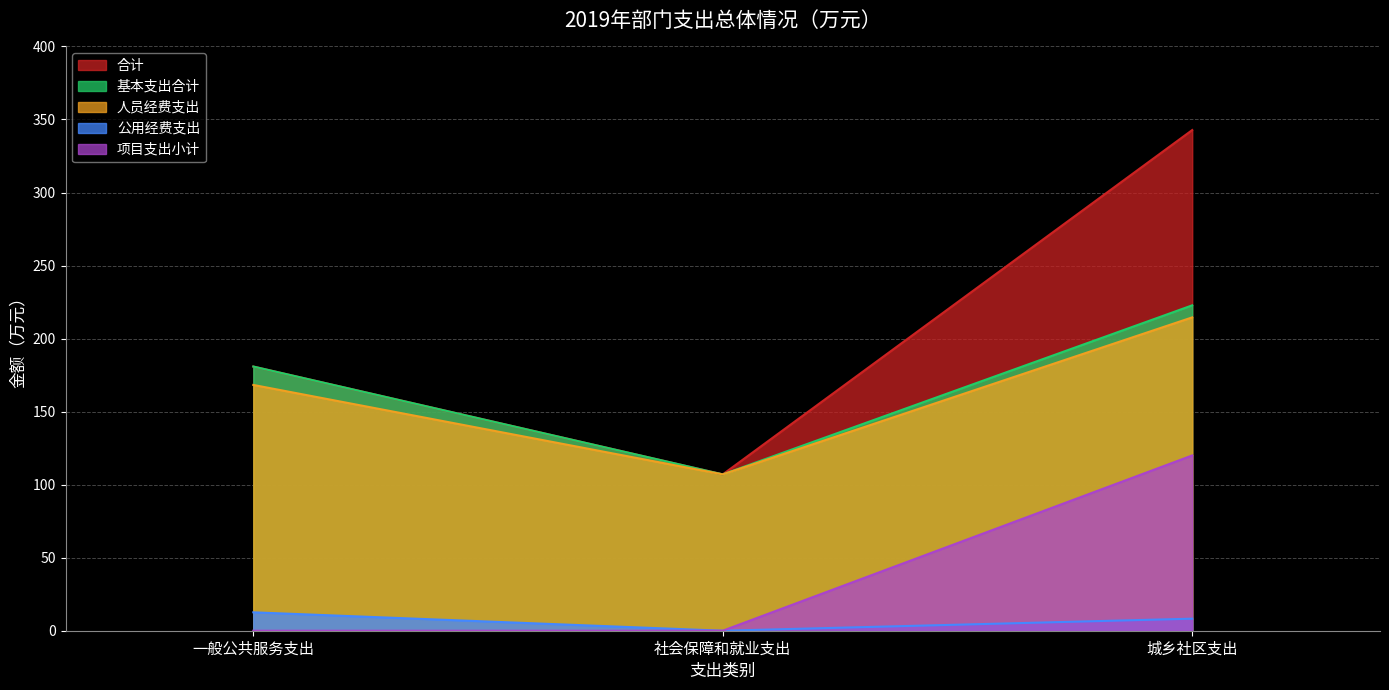

At which label is 人员经费支出 closest to 160?

一般公共服务支出